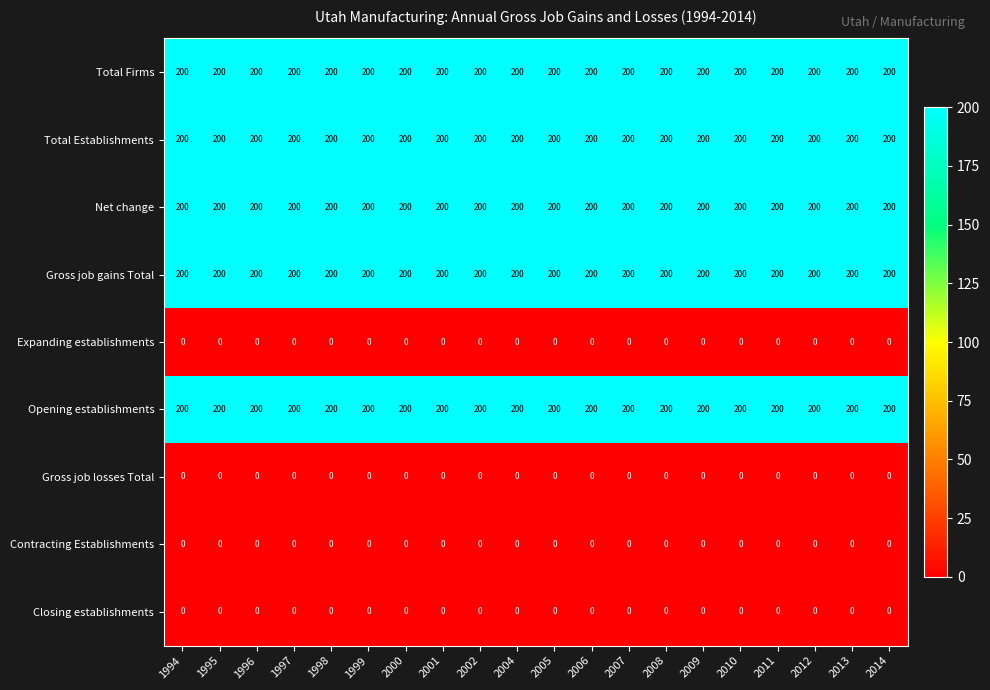

True or false: Gross job gains Total has a value of 200 at 2006.

True